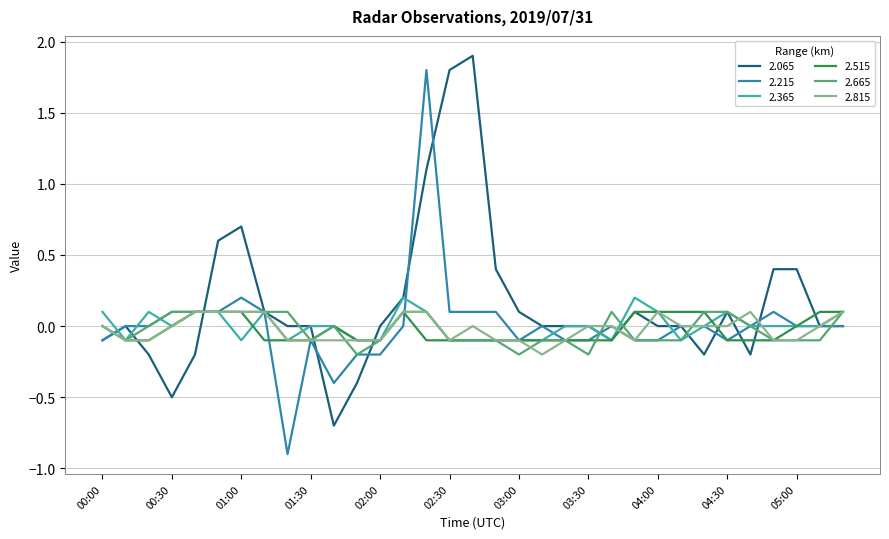

What is the minimum value shown in the chart?

-0.9